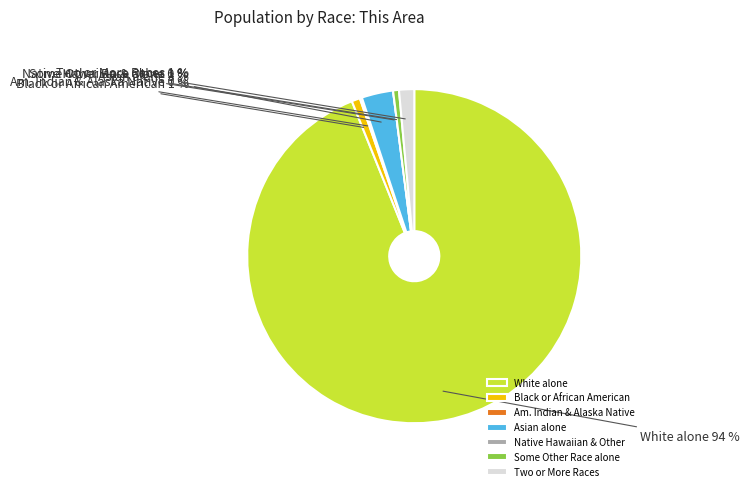

To the nearest percent, what portion does Two or More Races represent?

1%